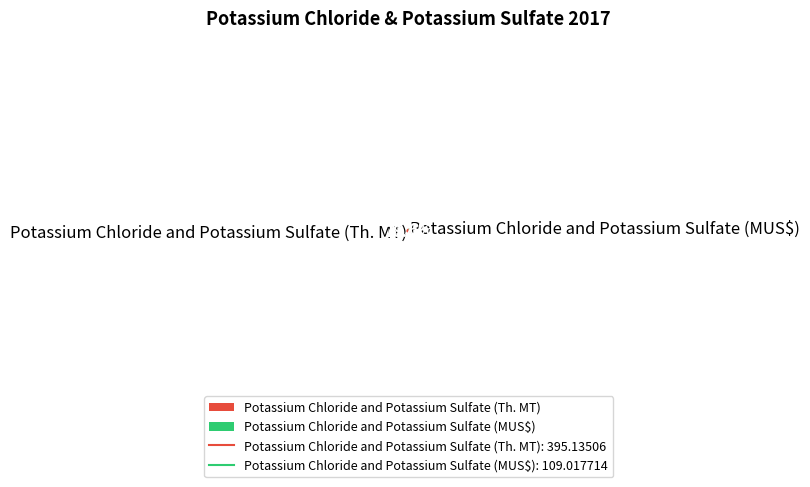

Approximately how many times larger is the value at Potassium Chloride and Potassium Sulfate (Th. MT) compared to Potassium Chloride and Potassium Sulfate (MUS$)?

3.6